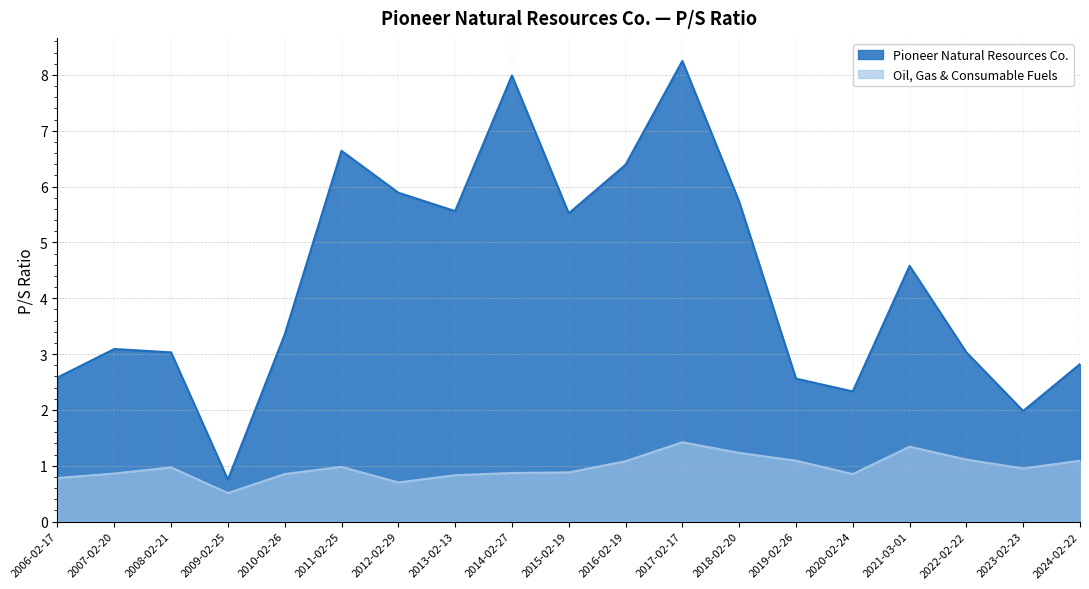

Reading left to right, extract all data points from this chart.

Pioneer Natural Resources Co.: 2.6	3.1	3.0	0.8	3.4	6.6	5.9	5.6	8.0	5.5	6.4	8.2	5.7	2.6	2.3	4.6	3.0	2.0	2.8
Oil, Gas & Consumable Fuels: 0.8	0.9	1.0	0.5	0.8	1.0	0.7	0.8	0.9	0.9	1.1	1.4	1.2	1.1	0.8	1.3	1.1	0.9	1.1